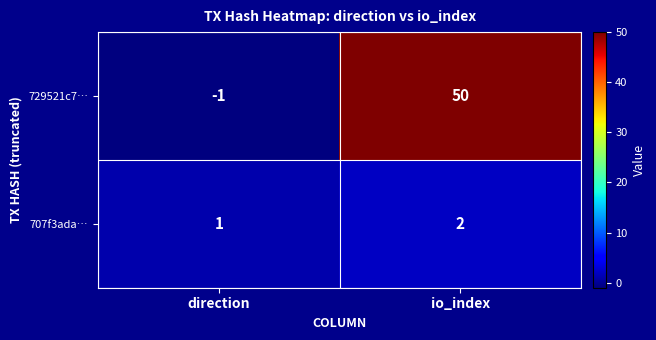

What is the sum of the 707f3ada… values at io_index and direction?

3